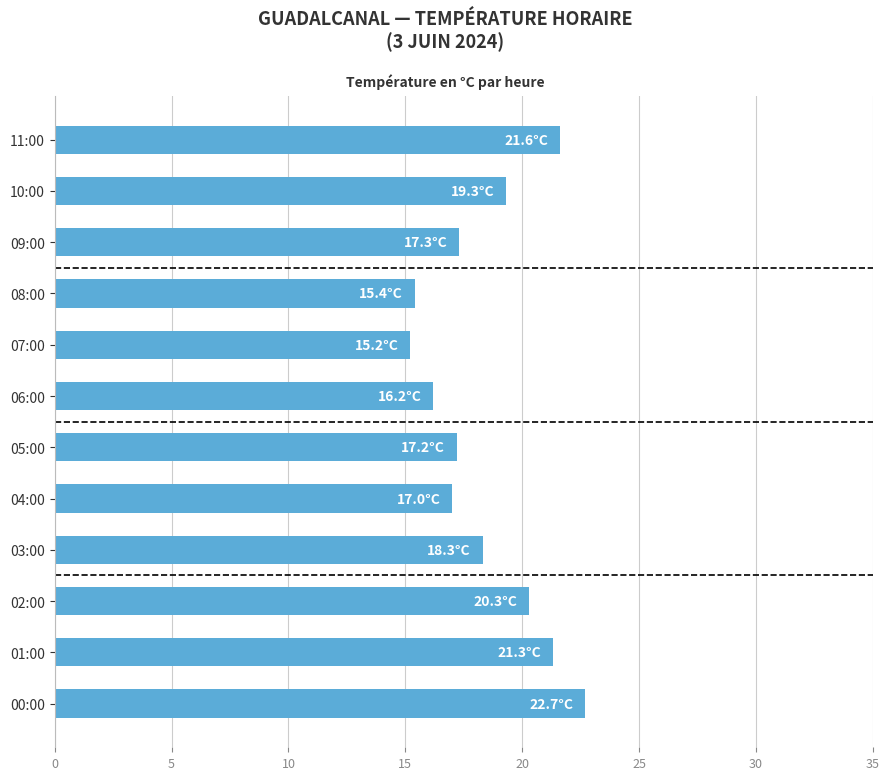

Between 04:00 and 02:00, which is larger?

02:00